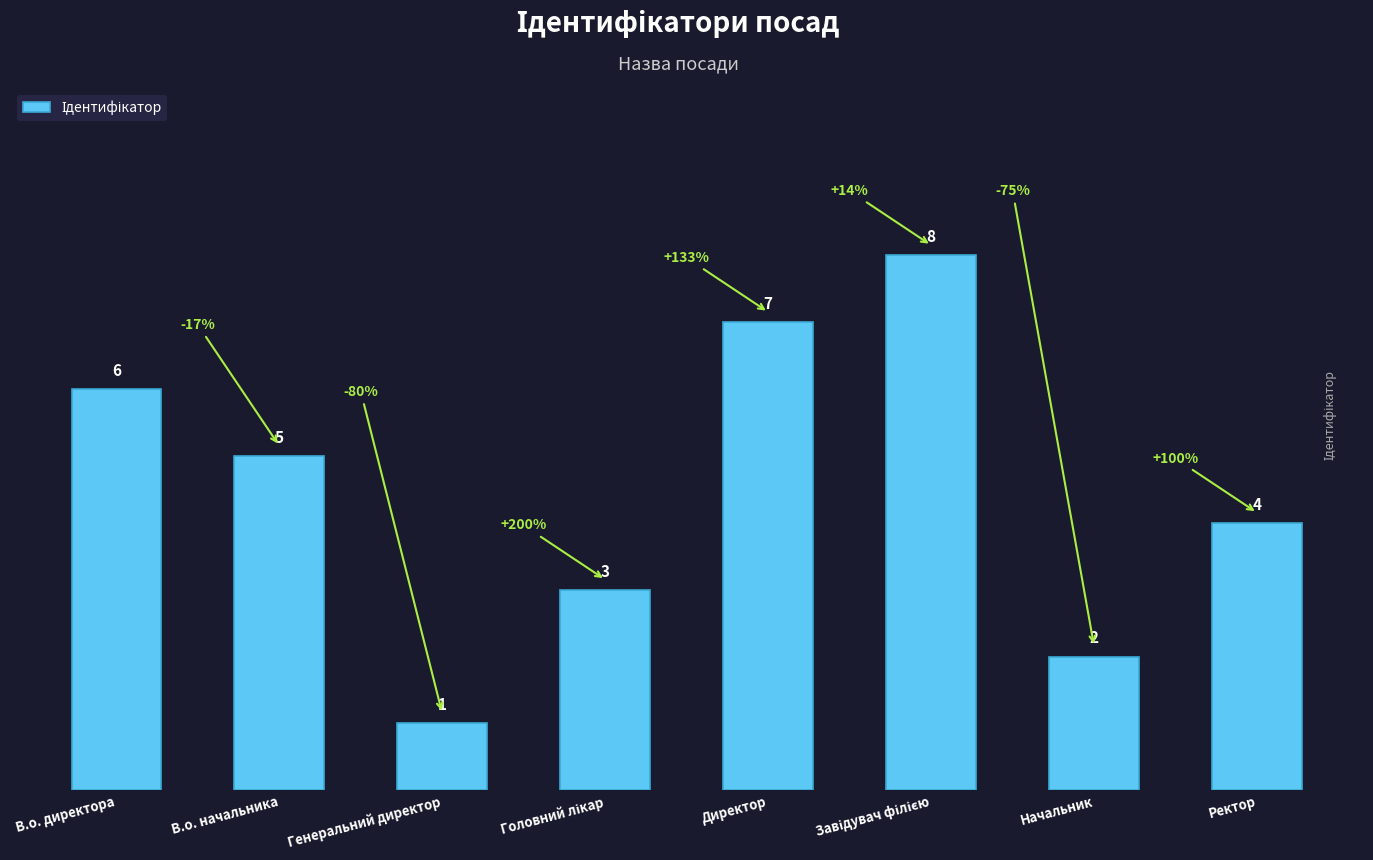

What is the change in value from В.о. директора to Ректор?

-2